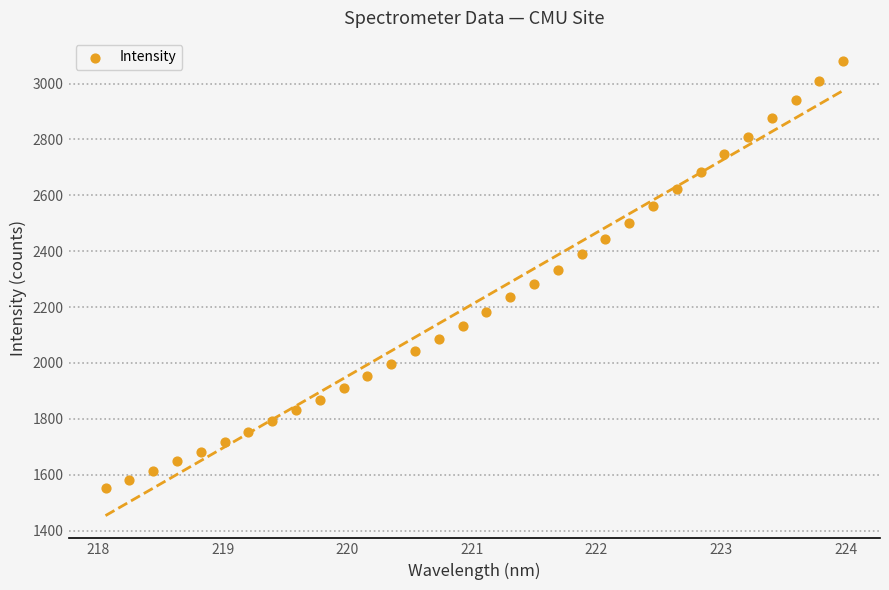

What is the range of Y values (max minus min)?

1528.0